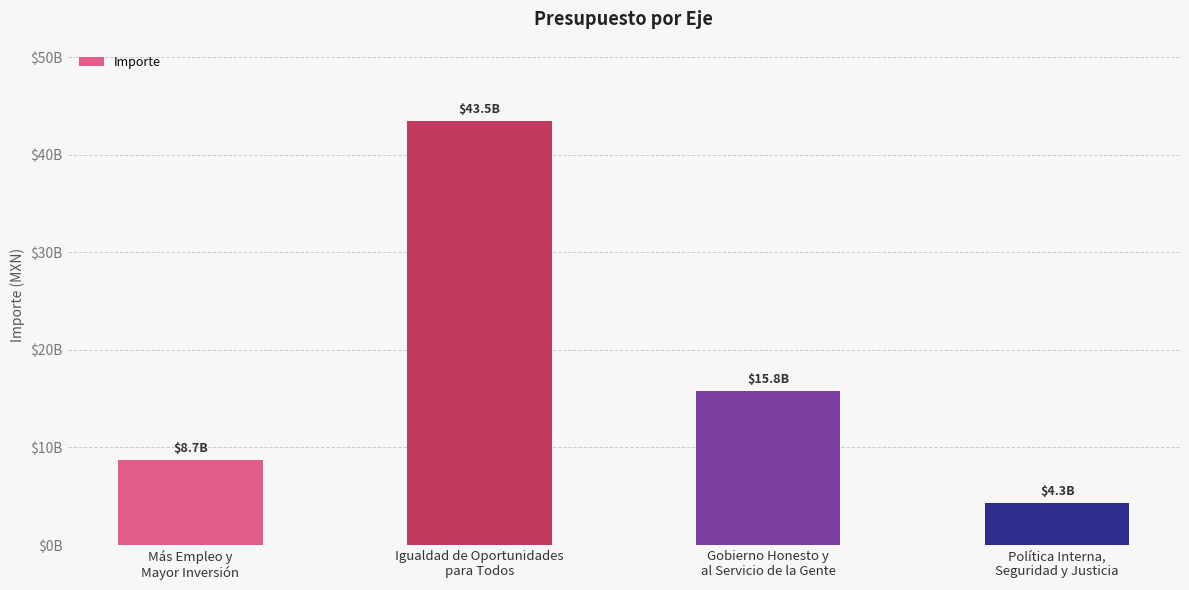

What is the difference between the second highest and minimum values?

11430560484